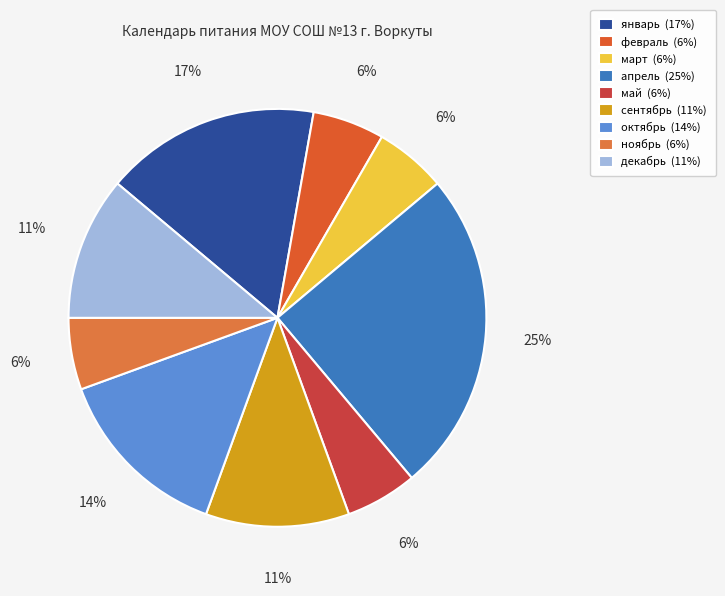

How many slices are in this pie chart?

9